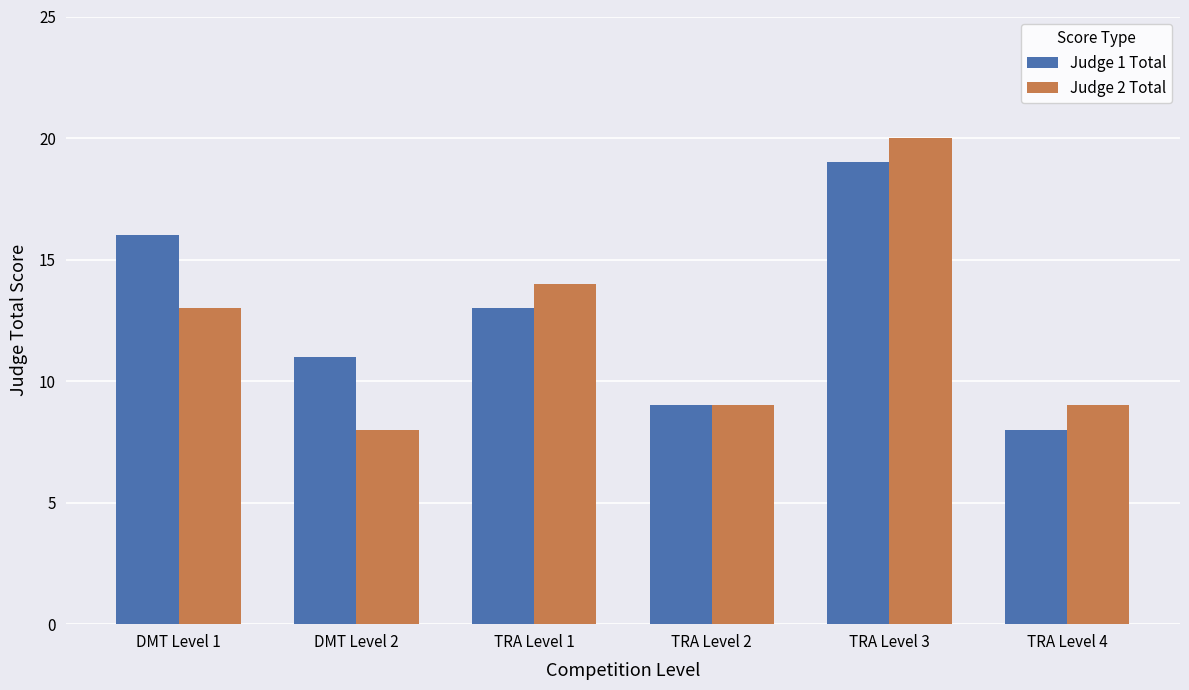

What is the spread (max minus min) of values at DMT Level 2?

3